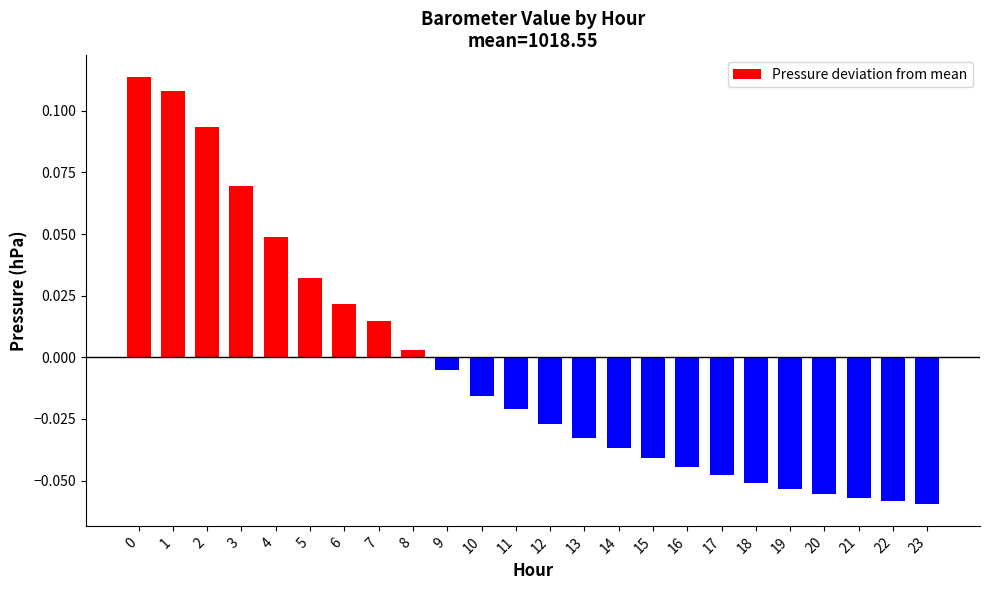

Reading left to right, extract all data points from this chart.

0=0.1	1=0.1	2=0.1	3=0.1	4=0.0	5=0.0	6=0.0	7=0.0	8=0.0	9=-0.0	10=-0.0	11=-0.0	12=-0.0	13=-0.0	14=-0.0	15=-0.0	16=-0.0	17=-0.0	18=-0.1	19=-0.1	20=-0.1	21=-0.1	22=-0.1	23=-0.1